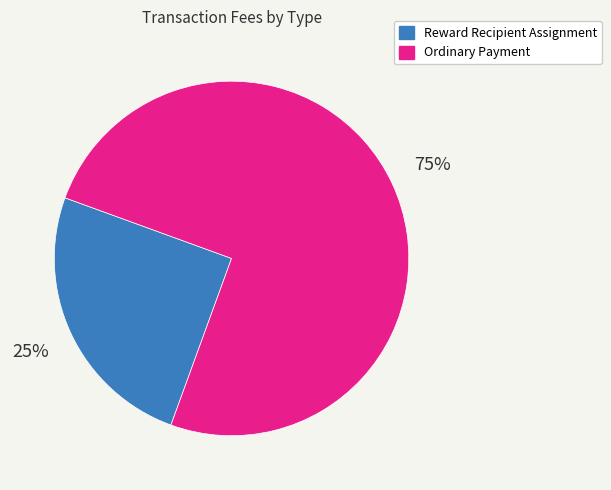

Does any single category account for the majority?

Yes